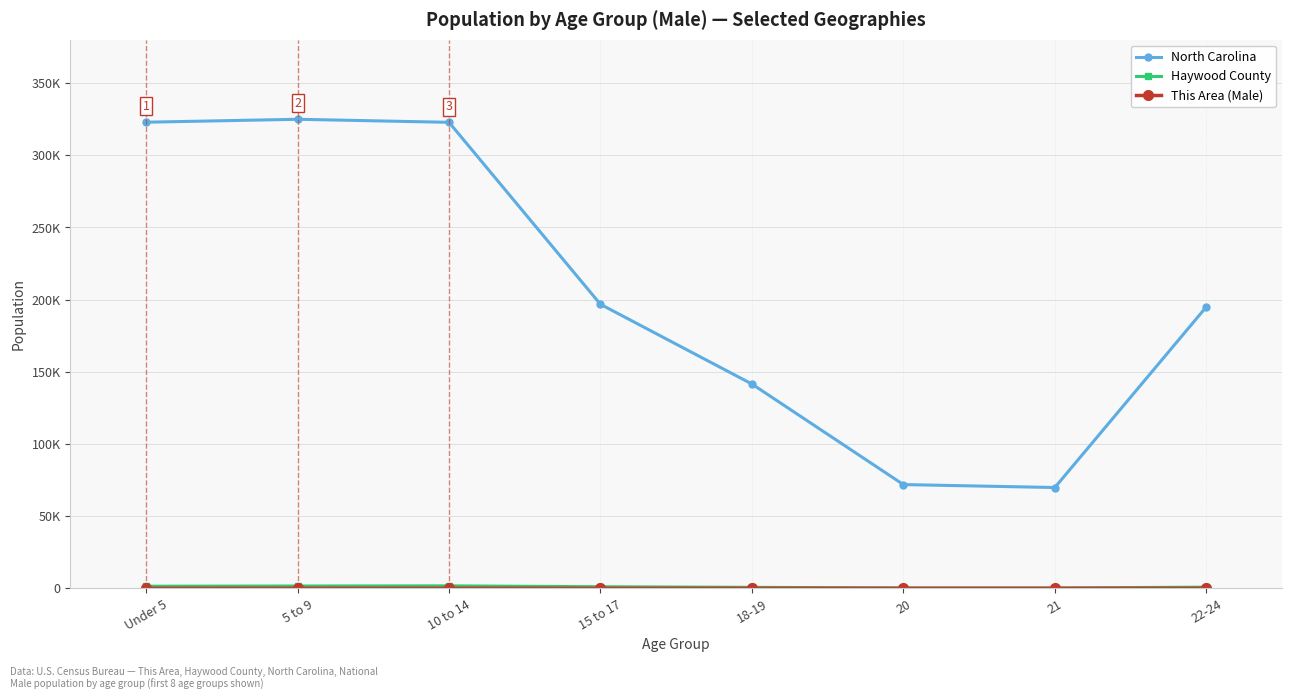

Does the chart have visible grid lines?

Yes